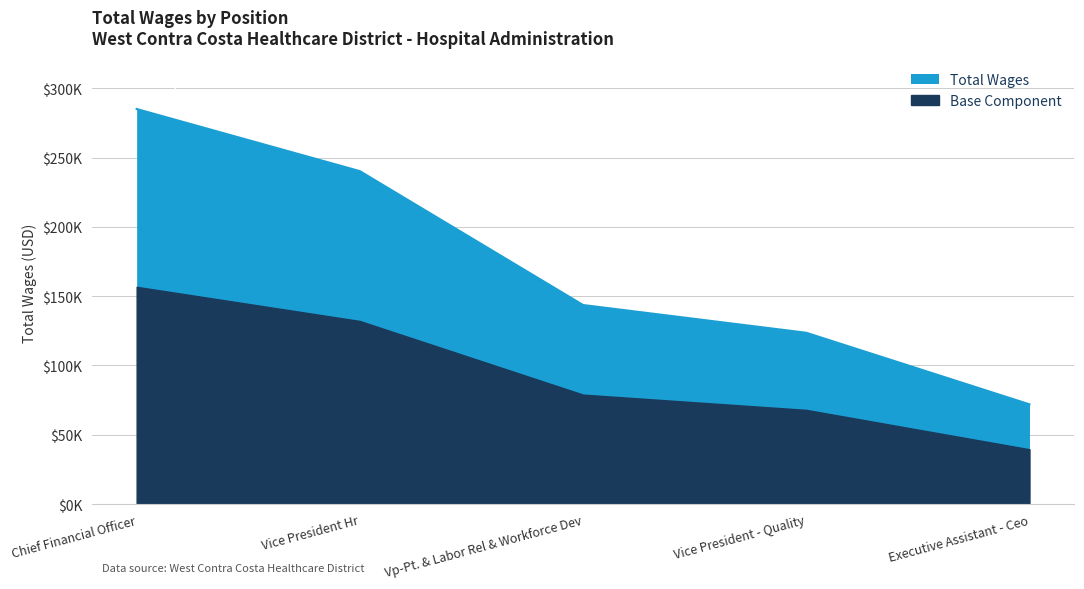

What position from the right is Vice President Hr?

4